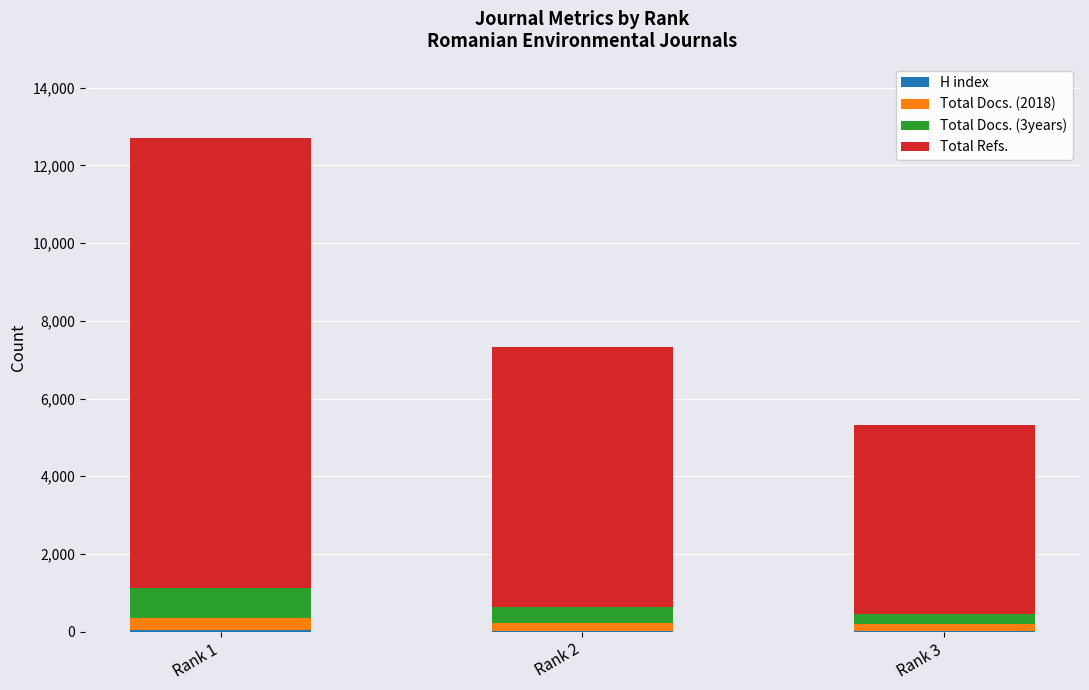

Are the bars horizontal?

No